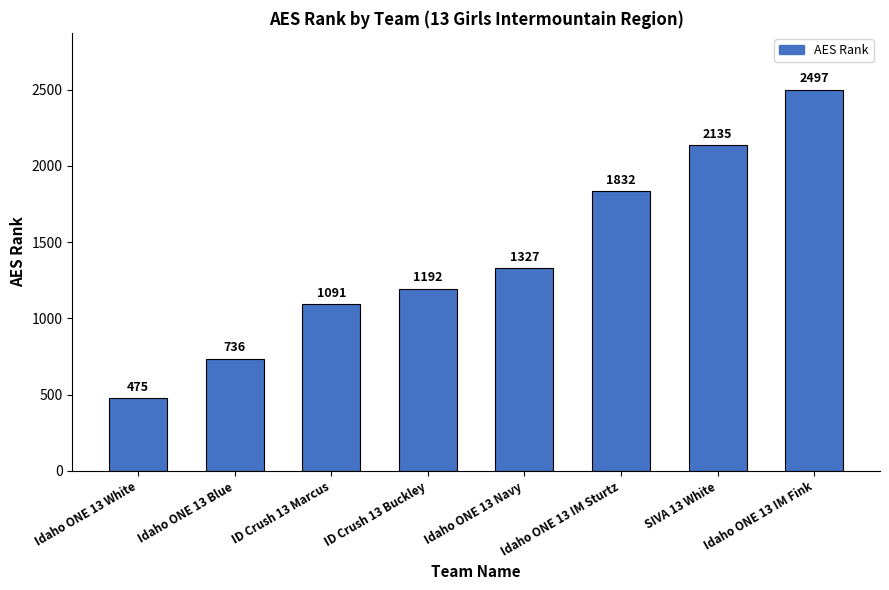

Rank the categories by value from highest to lowest.

Idaho ONE 13 IM Fink, SIVA 13 White, Idaho ONE 13 IM Sturtz, Idaho ONE 13 Navy, ID Crush 13 Buckley, ID Crush 13 Marcus, Idaho ONE 13 Blue, Idaho ONE 13 White